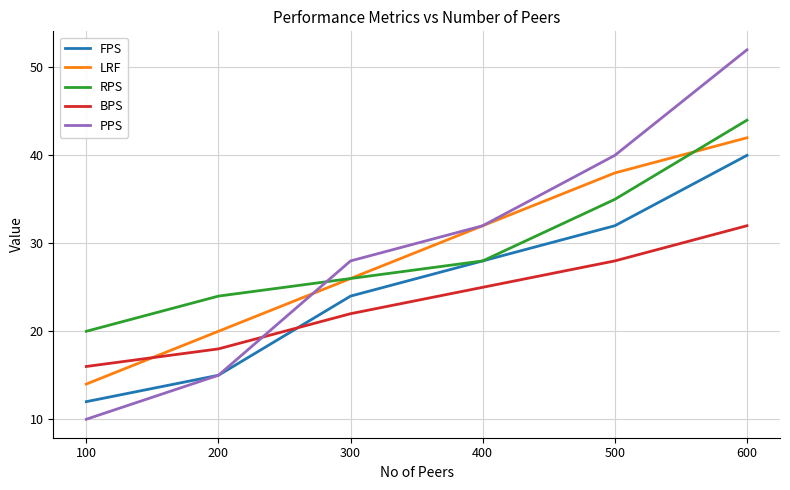

What value does the RPS series have at 600?

44